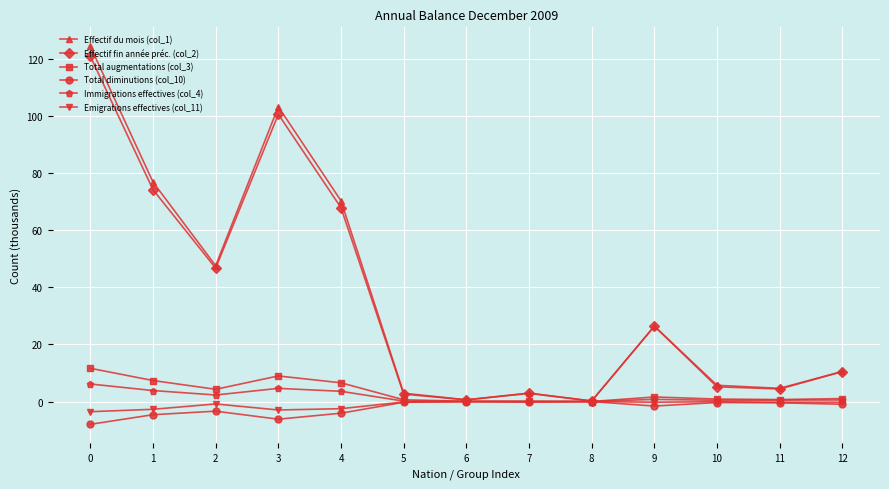

Which series has the widest spread of values?

Effectif du mois (col_1)